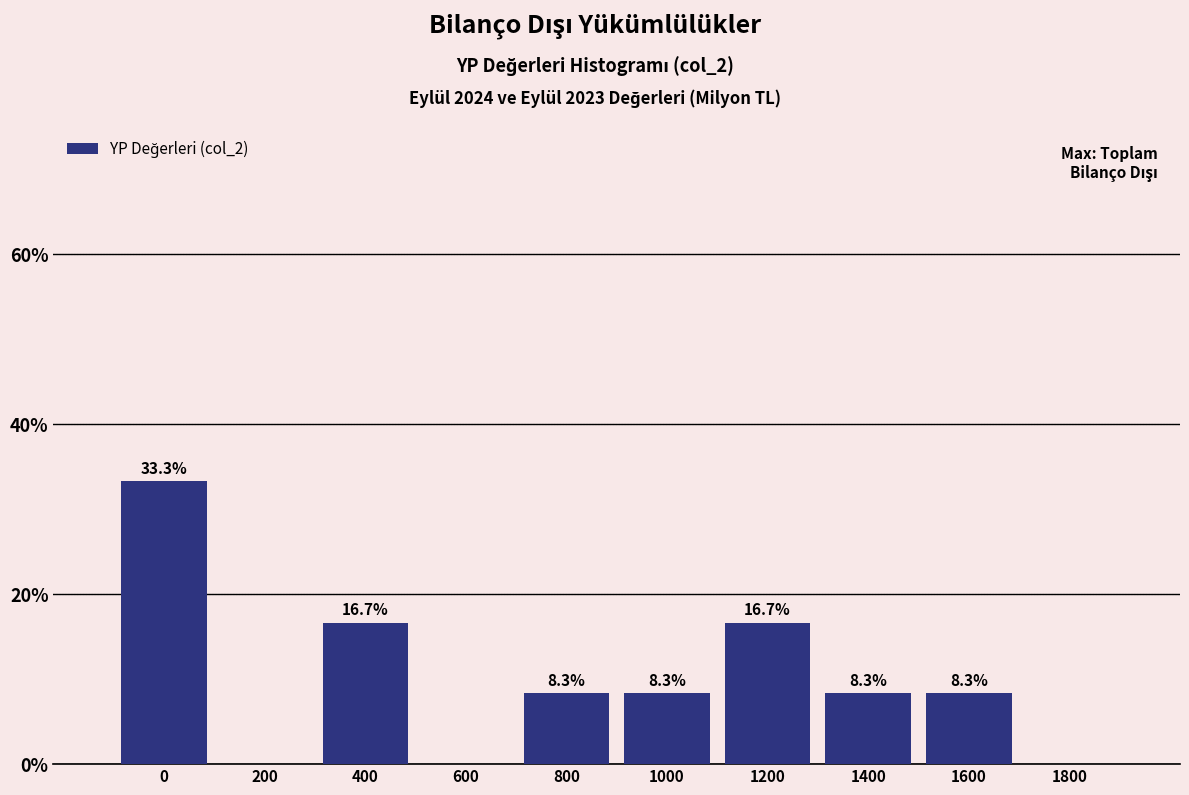

Reading left to right, transcribe all the data shown in this chart.

0=33.3	200=0.0	400=16.7	600=0.0	800=8.3	1000=8.3	1200=16.7	1400=8.3	1600=8.3	1800=0.0